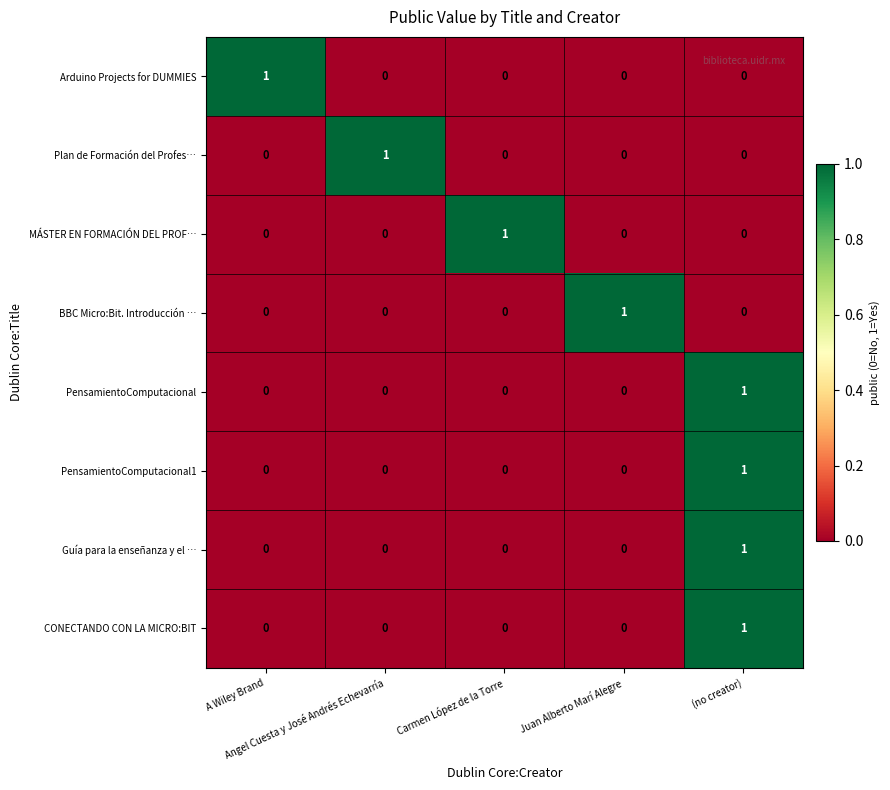

Count the Guía para la enseñanza y el … values in the range 0 to 1.

5